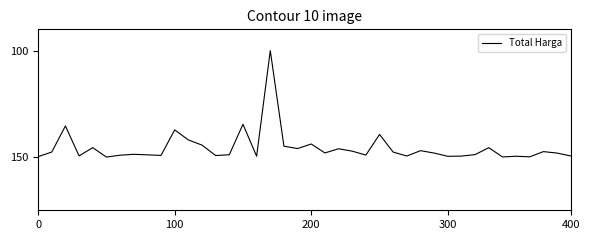

What is the greatest value displayed?

150.0